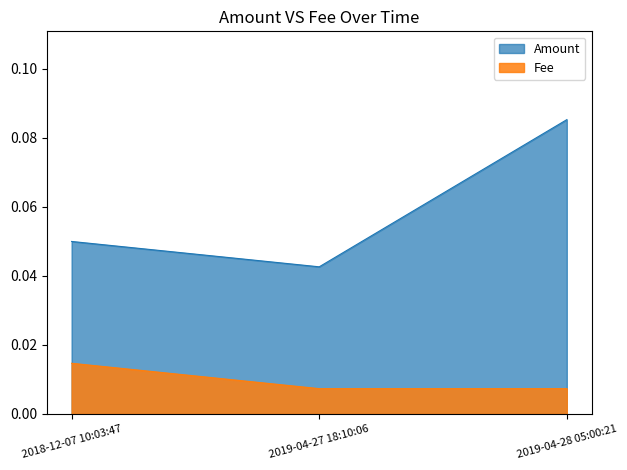

How many categories are shown in the chart?

3